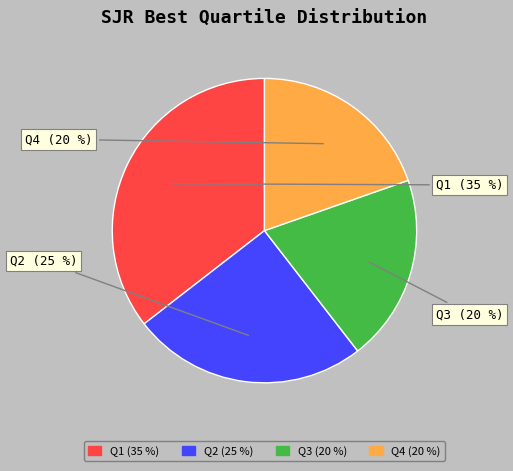

Count the number of slices in the pie.

4